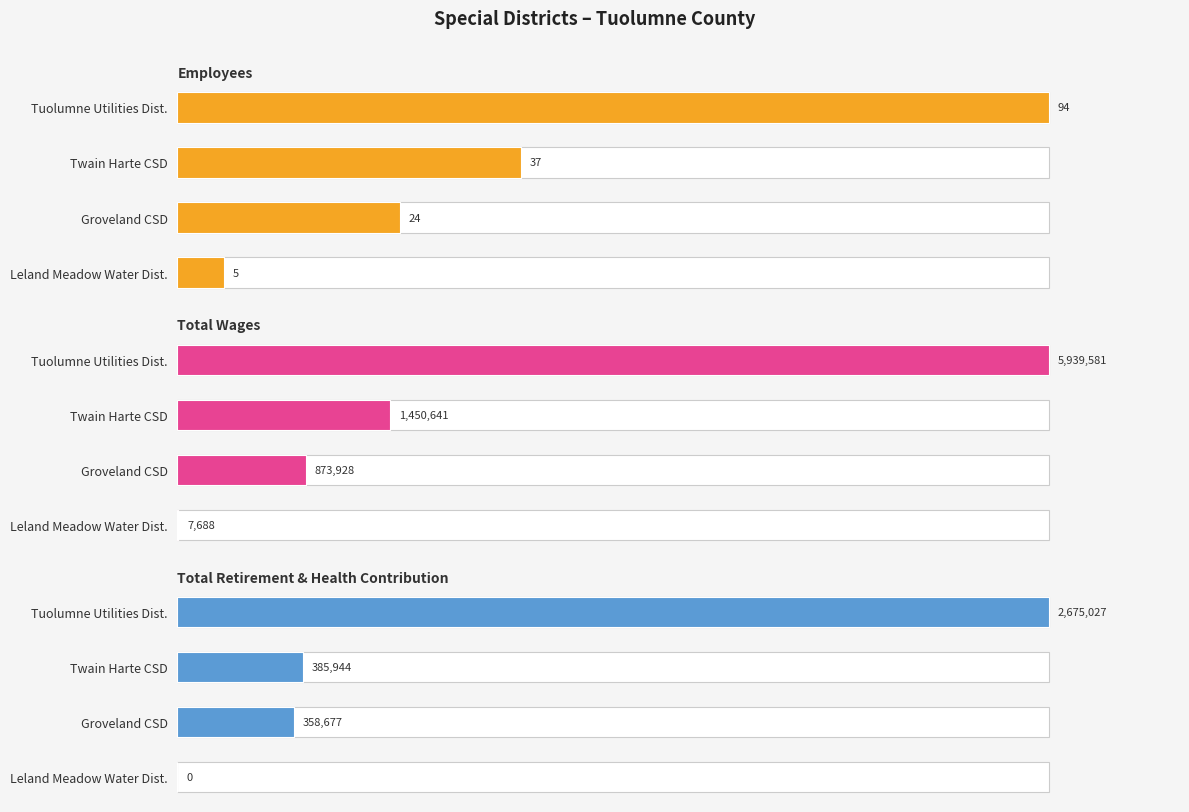

Which series has the largest range (max minus min)?

Total Wages